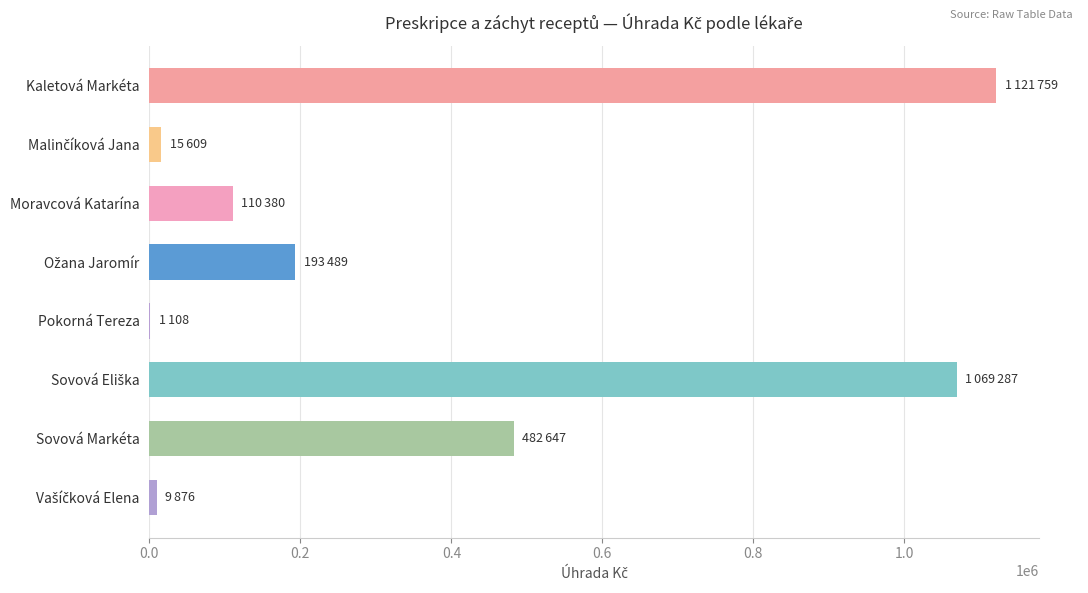

The chart shows a value of 26978.8 at Moravcová Katarína. True or false?

False